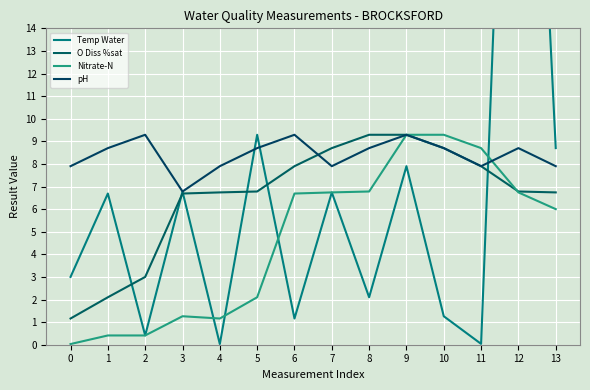

Reading right to left, transcribe all the data shown in this chart.

Temp Water: 13=8.7	12=42.3	11=0.0	10=1.3	9=7.9	8=2.1	7=6.7	6=1.2	5=9.3	4=0.0	3=6.8	2=0.4	1=6.7	0=3.0
O Diss %sat: 13=6.7	12=6.8	11=7.9	10=8.7	9=9.3	8=9.3	7=8.7	6=7.9	5=6.8	4=6.7	3=6.7	2=3.0	1=2.1	0=1.2
Nitrate-N: 13=6.0	12=6.7	11=8.7	10=9.3	9=9.3	8=6.8	7=6.7	6=6.7	5=2.1	4=1.2	3=1.3	2=0.4	1=0.4	0=0.0
pH: 13=7.9	12=8.7	11=7.9	10=8.7	9=9.3	8=8.7	7=7.9	6=9.3	5=8.7	4=7.9	3=6.8	2=9.3	1=8.7	0=7.9